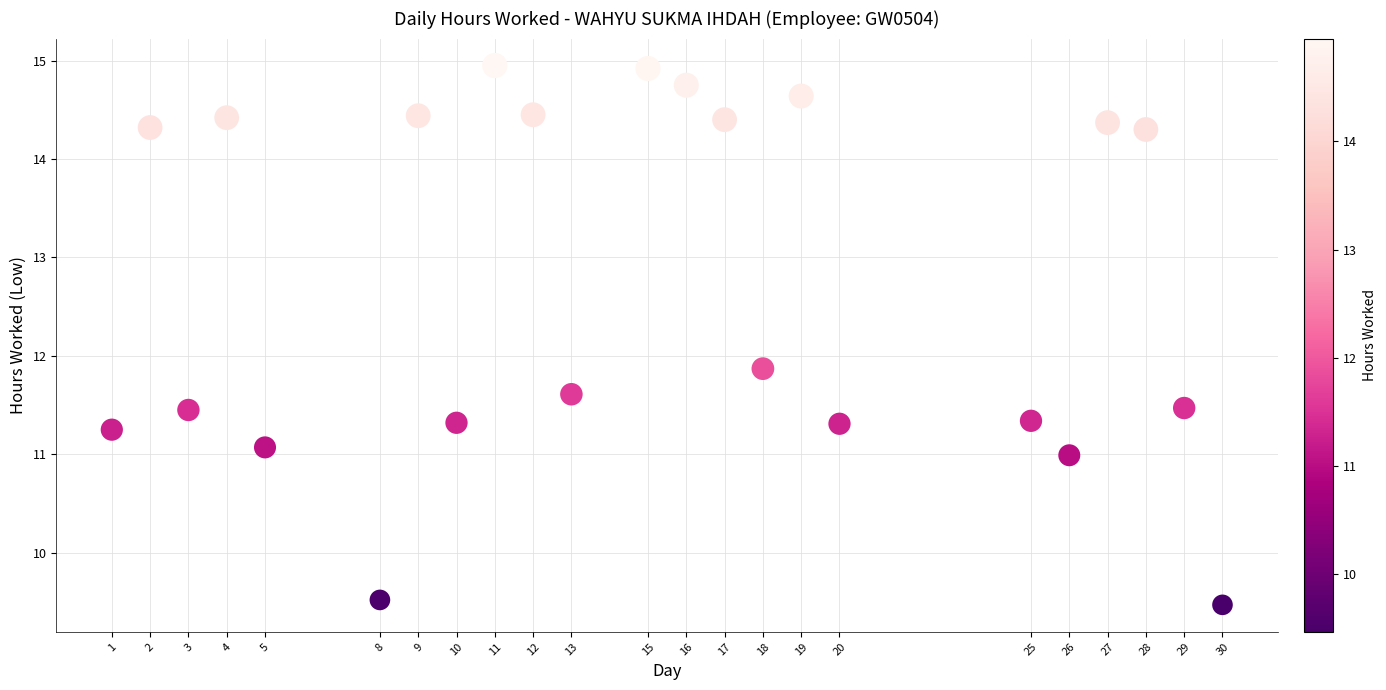

What Y value in the scatter plot is closest to 12?

11.9